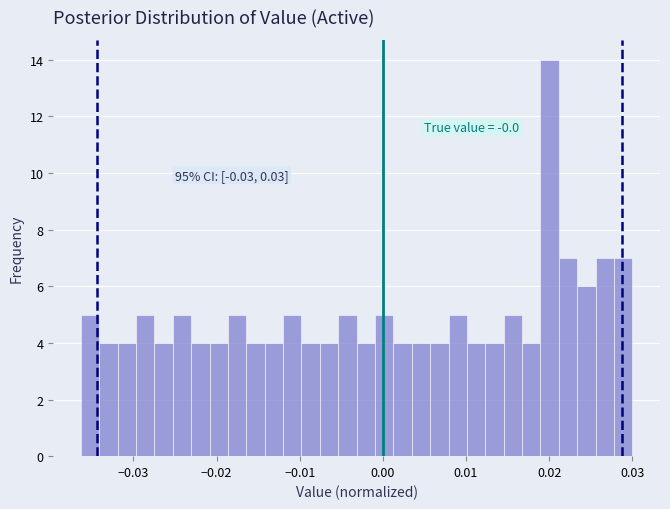

Read against the x-axis, roughly where is the centre of the tallest bar?

0.020